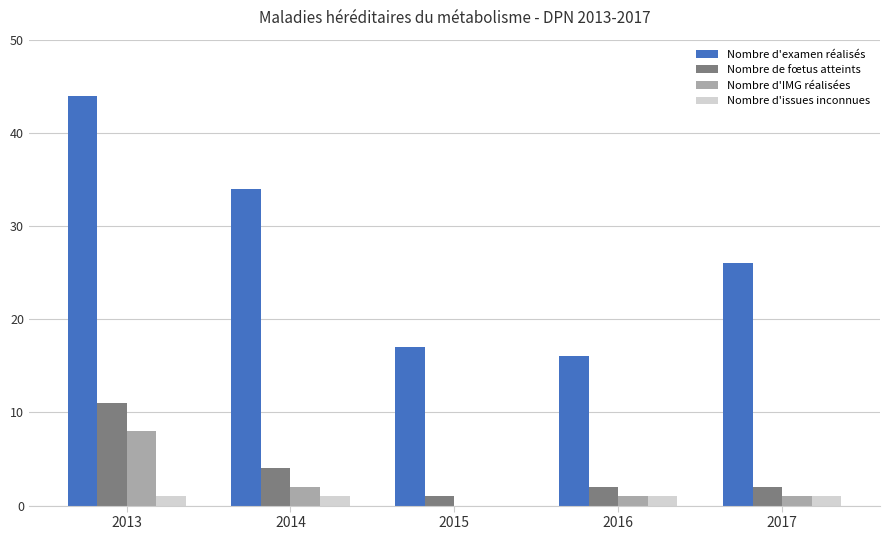

What value does the Nombre d'examen réalisés series have at 2016, to the nearest 10?

20